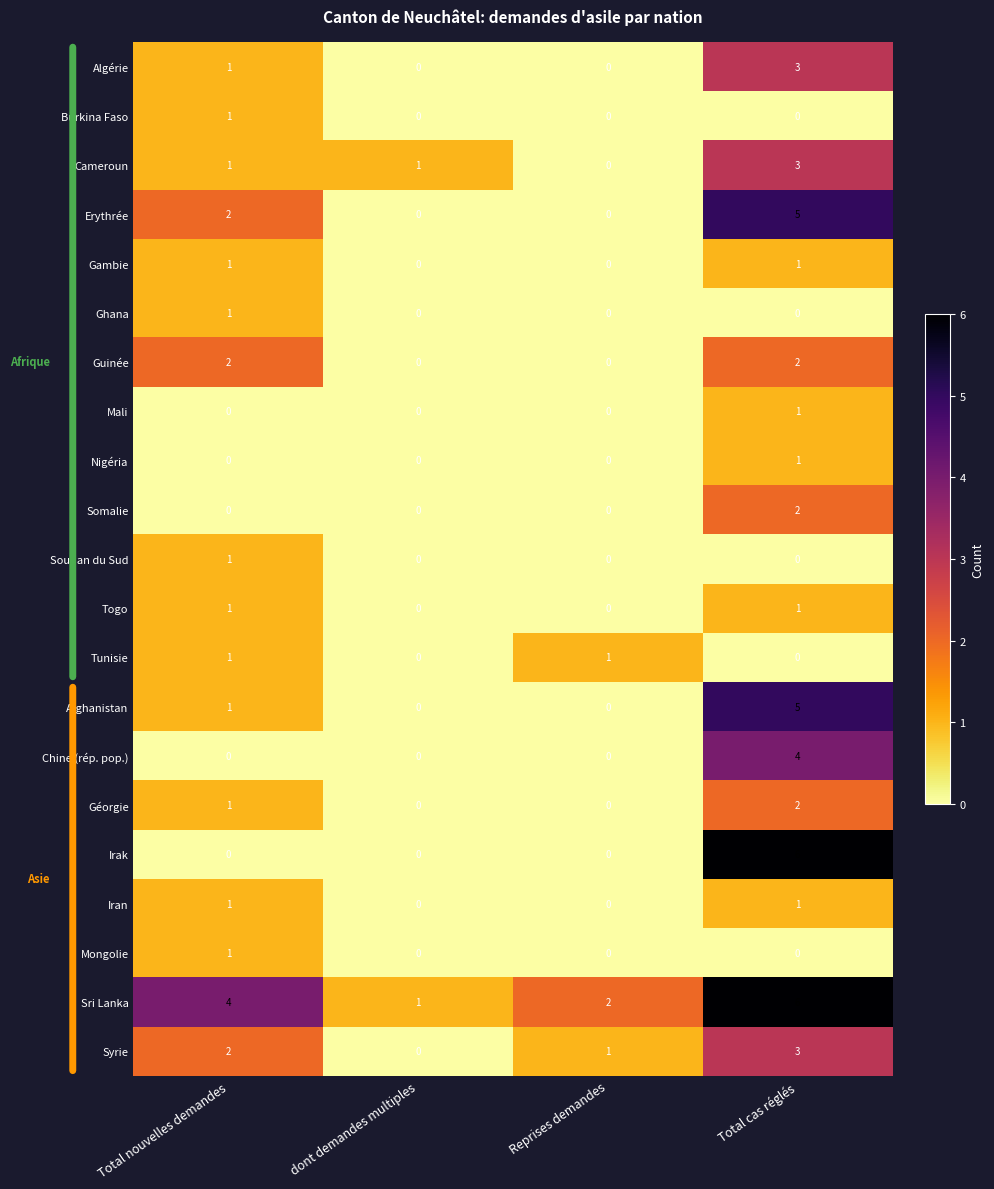

Which series changed the most between dont demandes multiples and Total cas réglés?

Irak